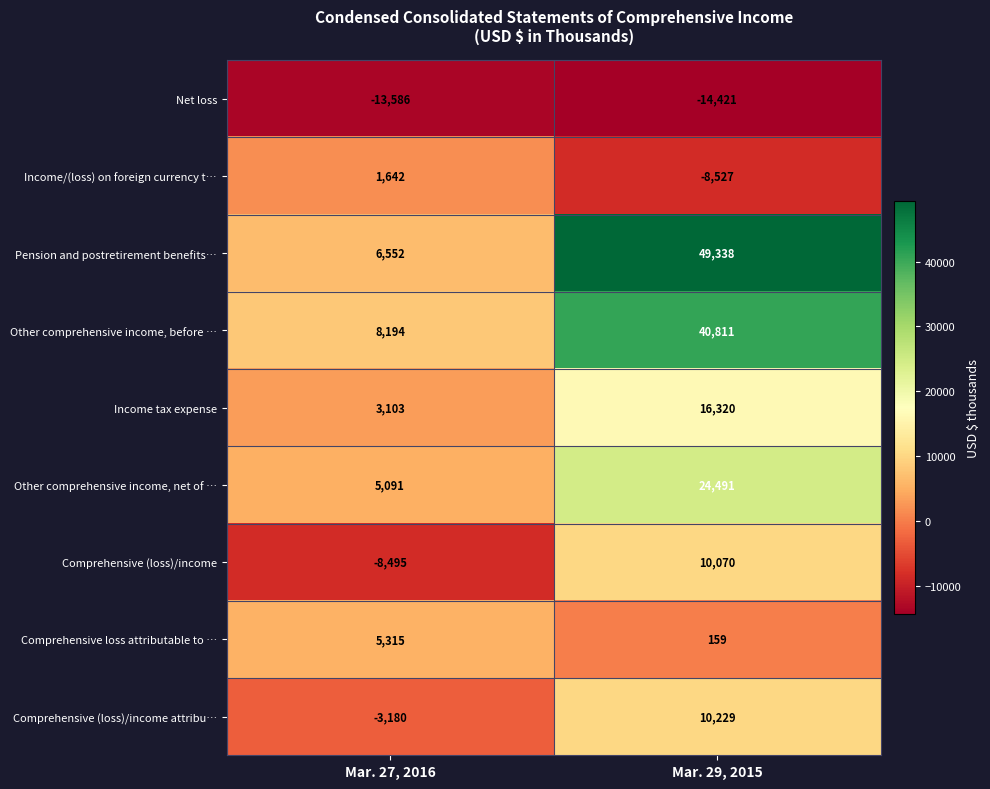

What is the total value across all series at Mar. 29, 2015?

128470